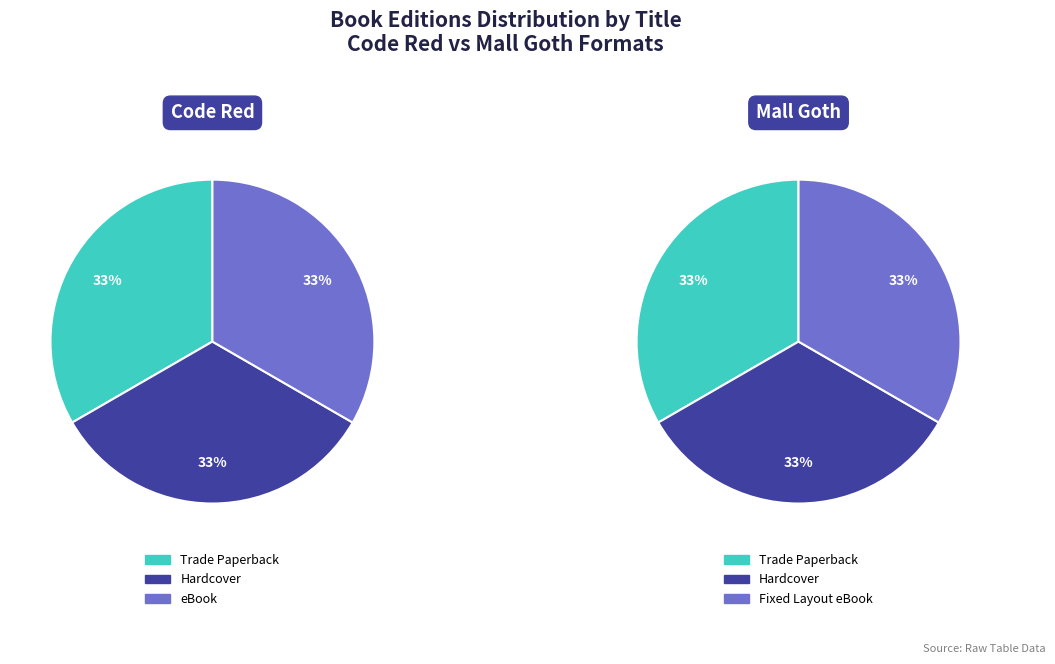

Which series has the widest spread of values?

Code Red